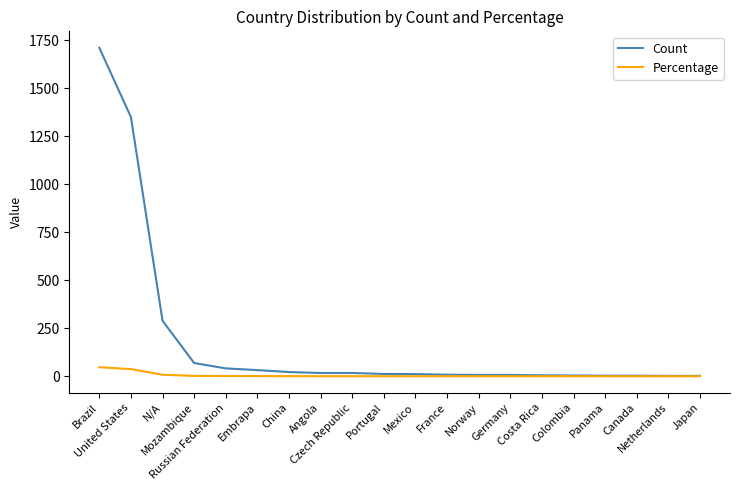

Which series has the widest spread of values?

Count